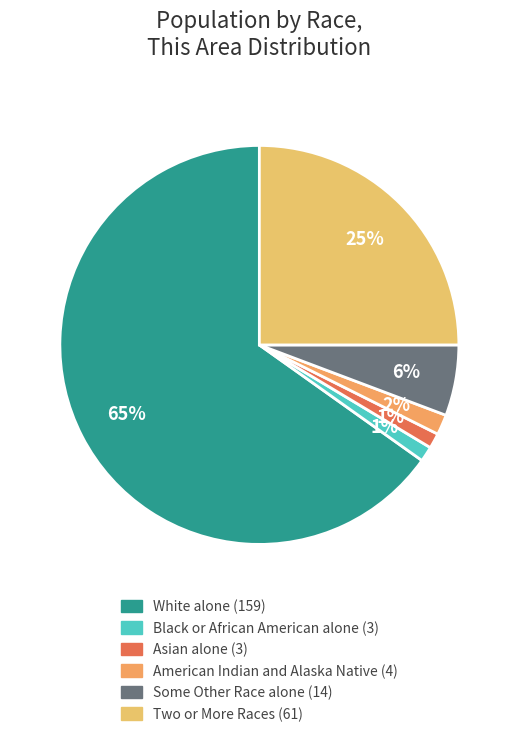

How many slices are in this pie chart?

6